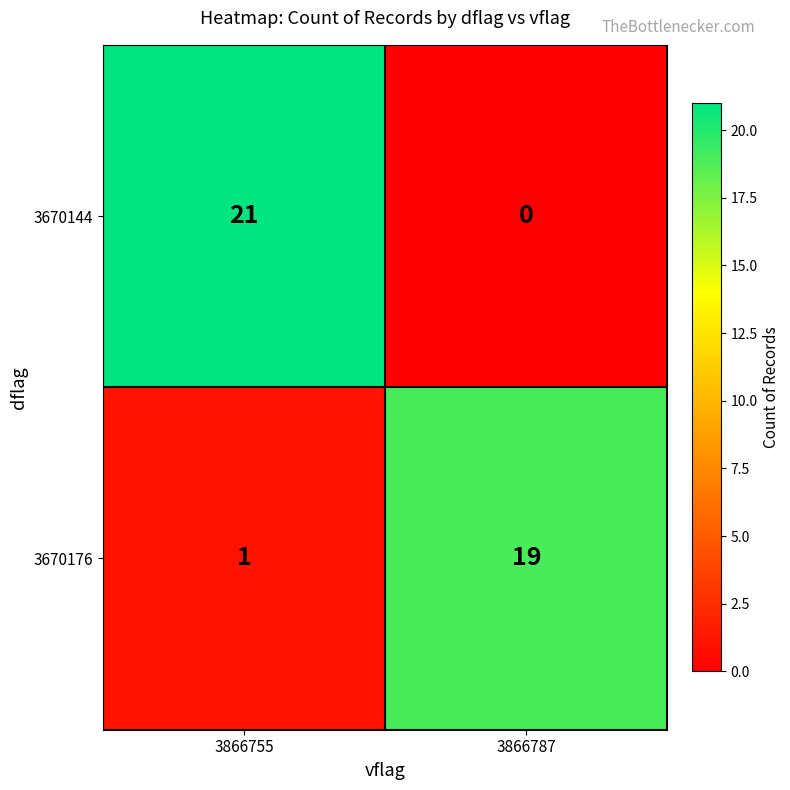

At which category does the chart reach its peak across all series?

3866755